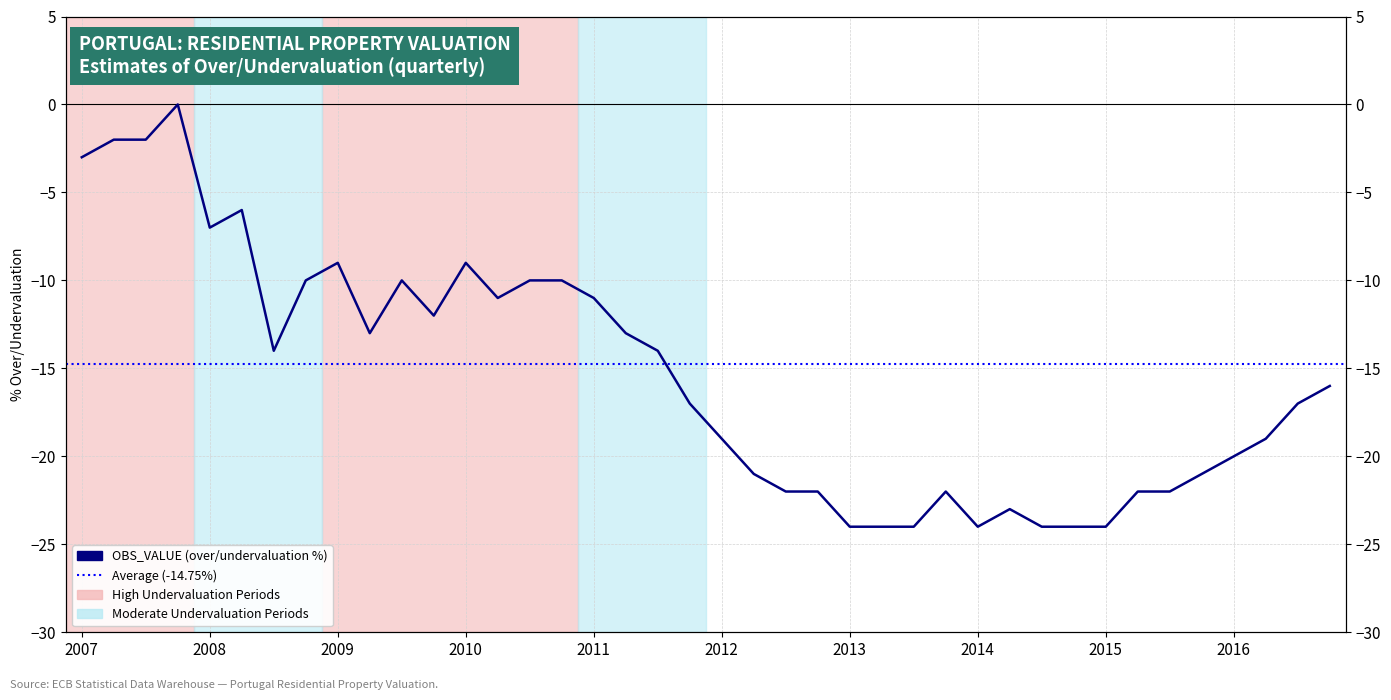

What is the minimum value shown in the chart?

-24